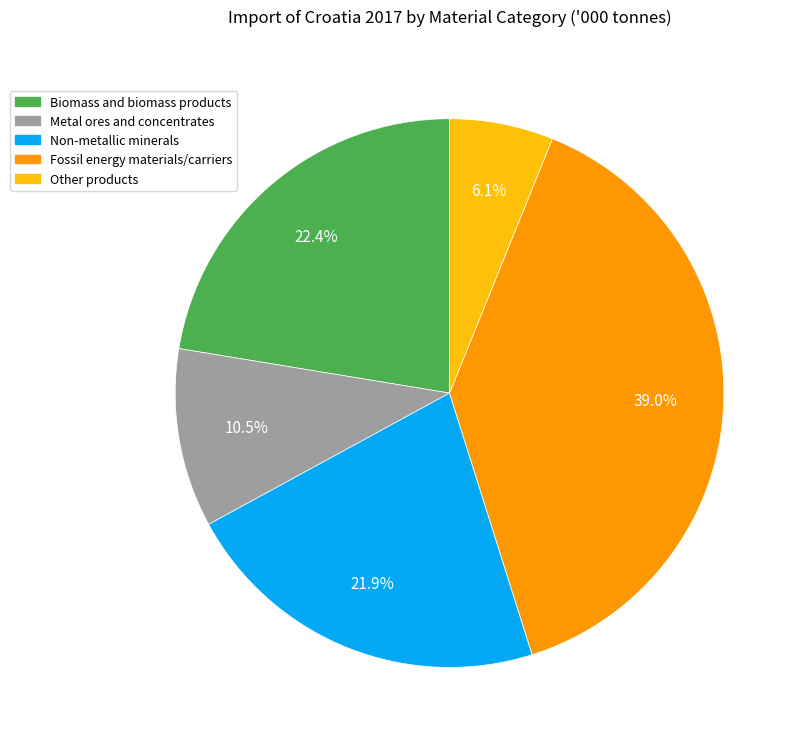

Is there any slice that represents more than half of the pie?

No